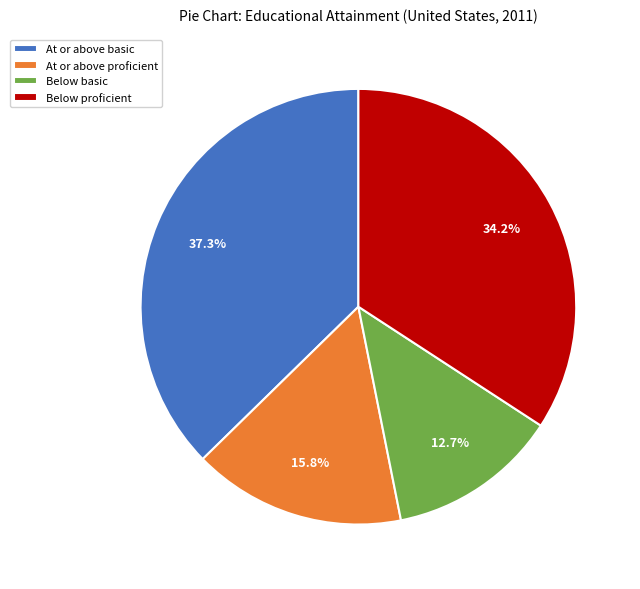

To the nearest percent, what percentage of the pie is Below proficient?

34%